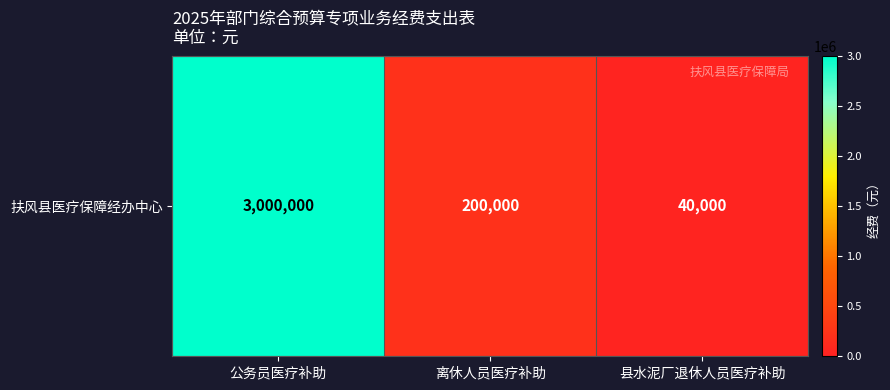

List the labels in order of value, smallest first.

县水泥厂退休人员医疗补助, 离休人员医疗补助, 公务员医疗补助